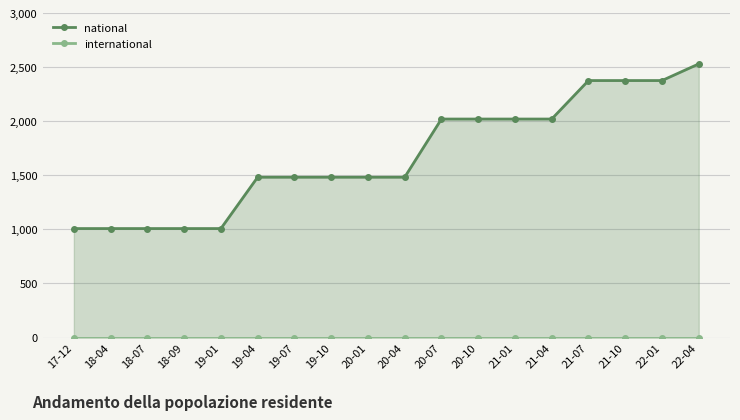

What is the total value across all series at 18-04?

1008